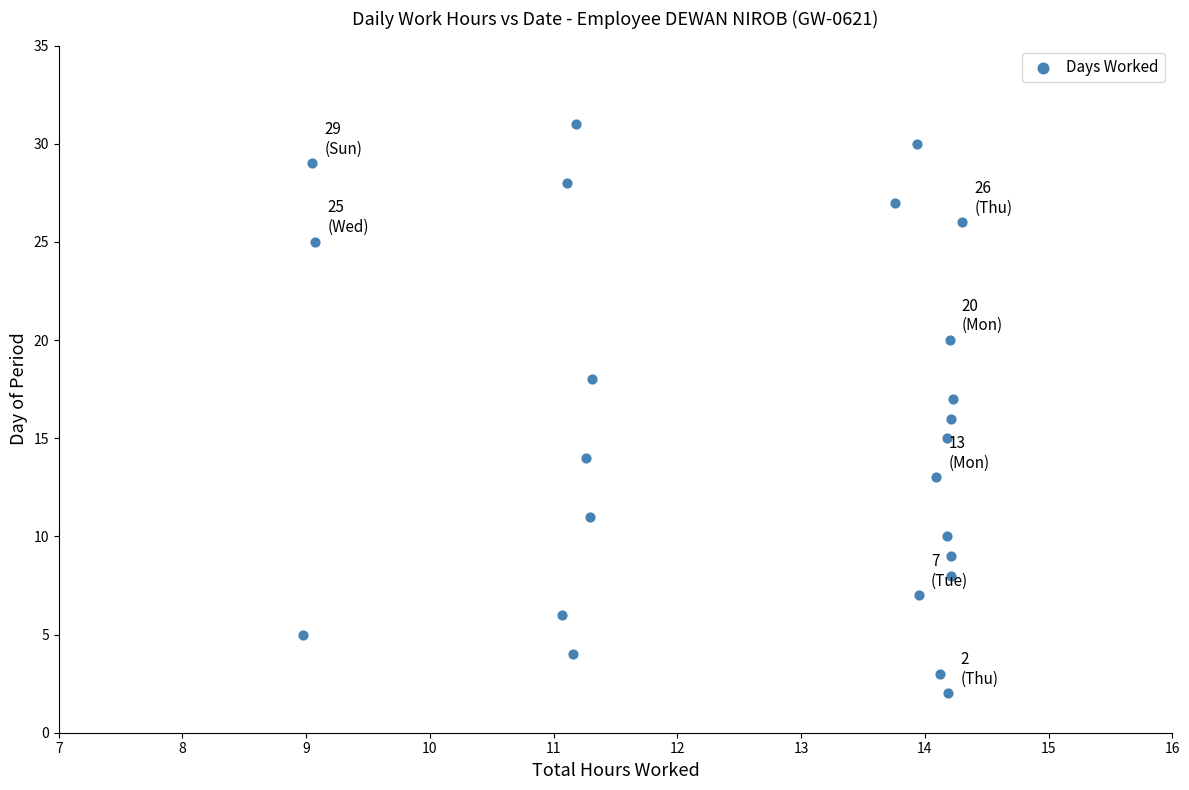

What is the range of Y values (max minus min)?

29